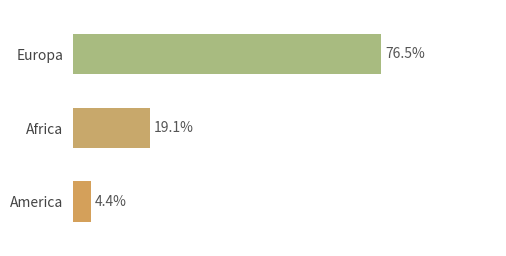

List the labels in order of value, smallest first.

America, Africa, Europa